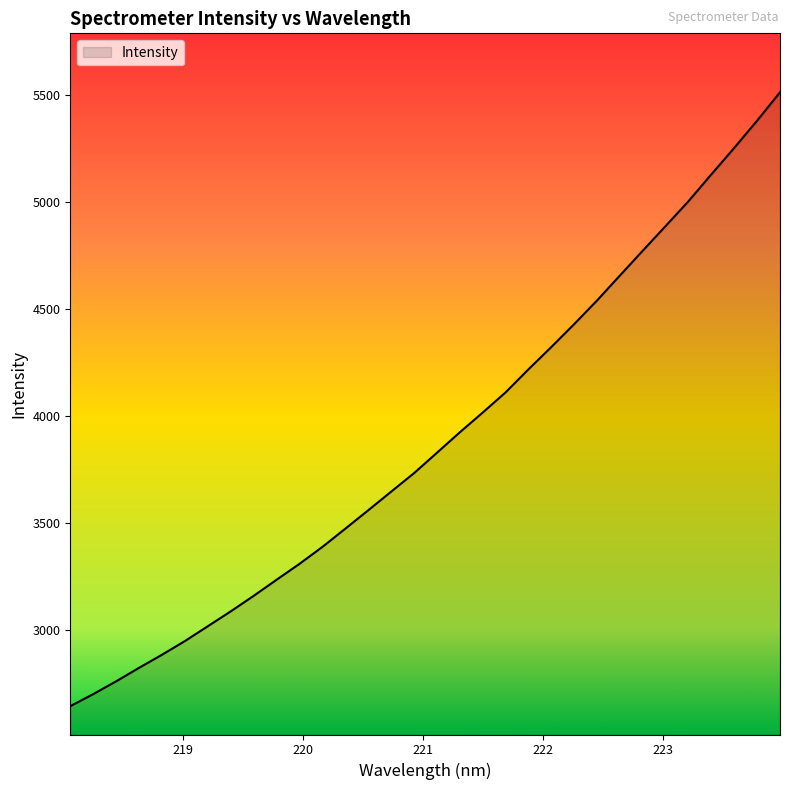

What is the greatest value displayed?

5510.6